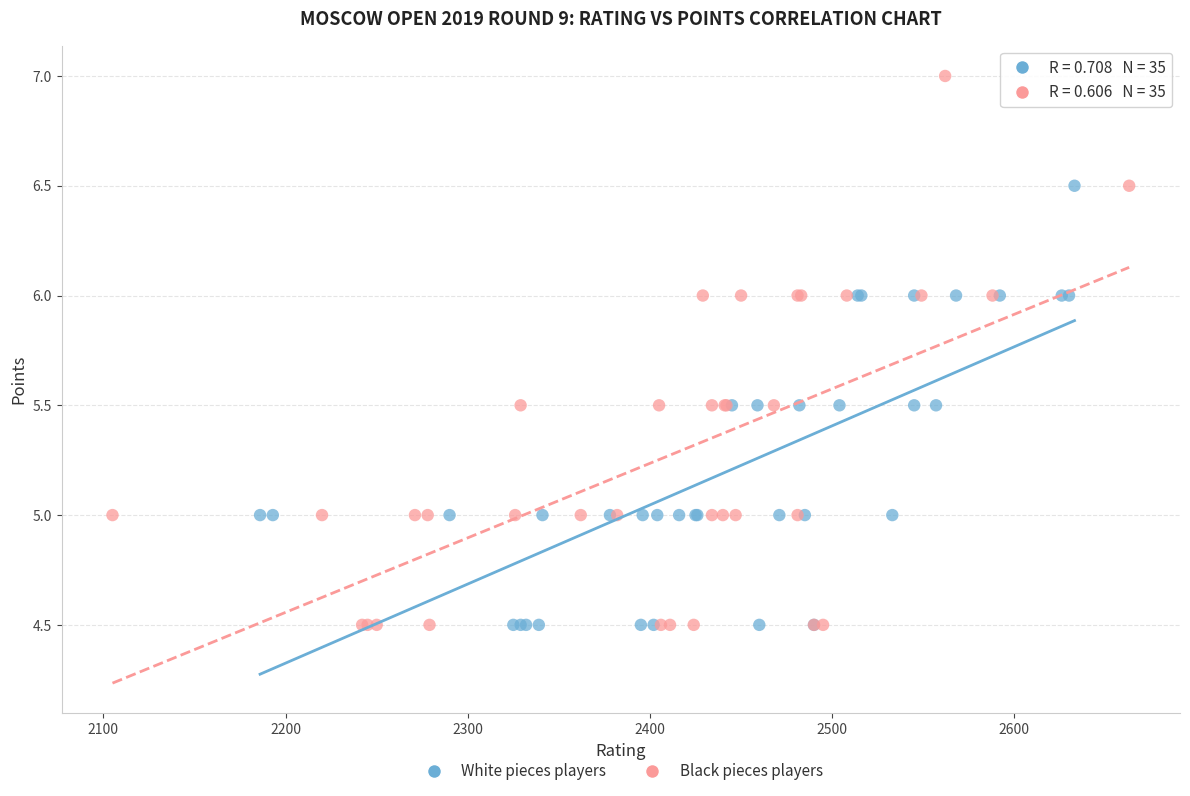

Which series has the widest spread of Y values?

Black pieces players